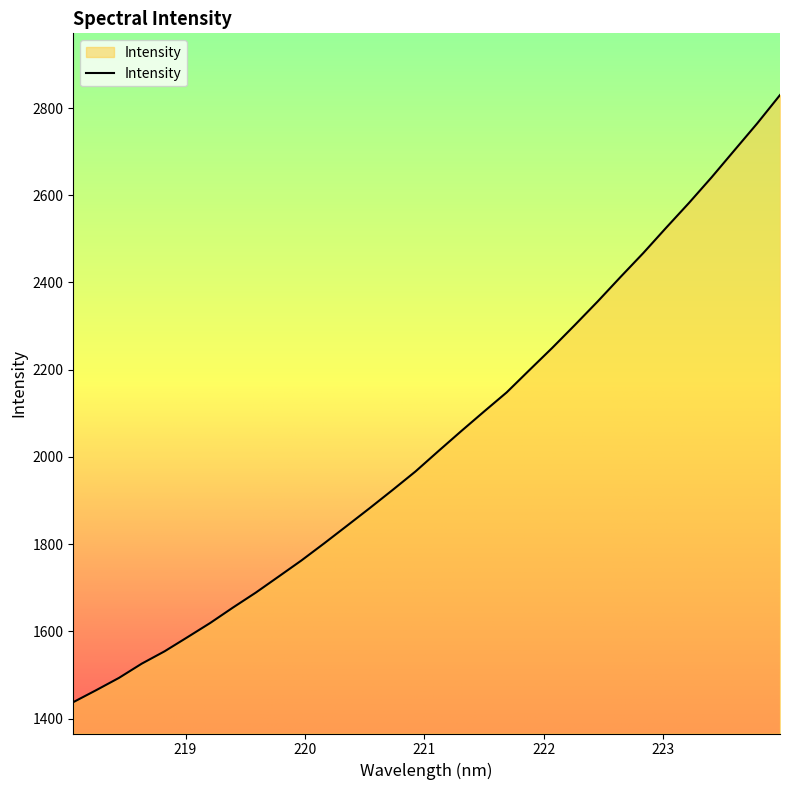

What is the sum of all values?

65291.7